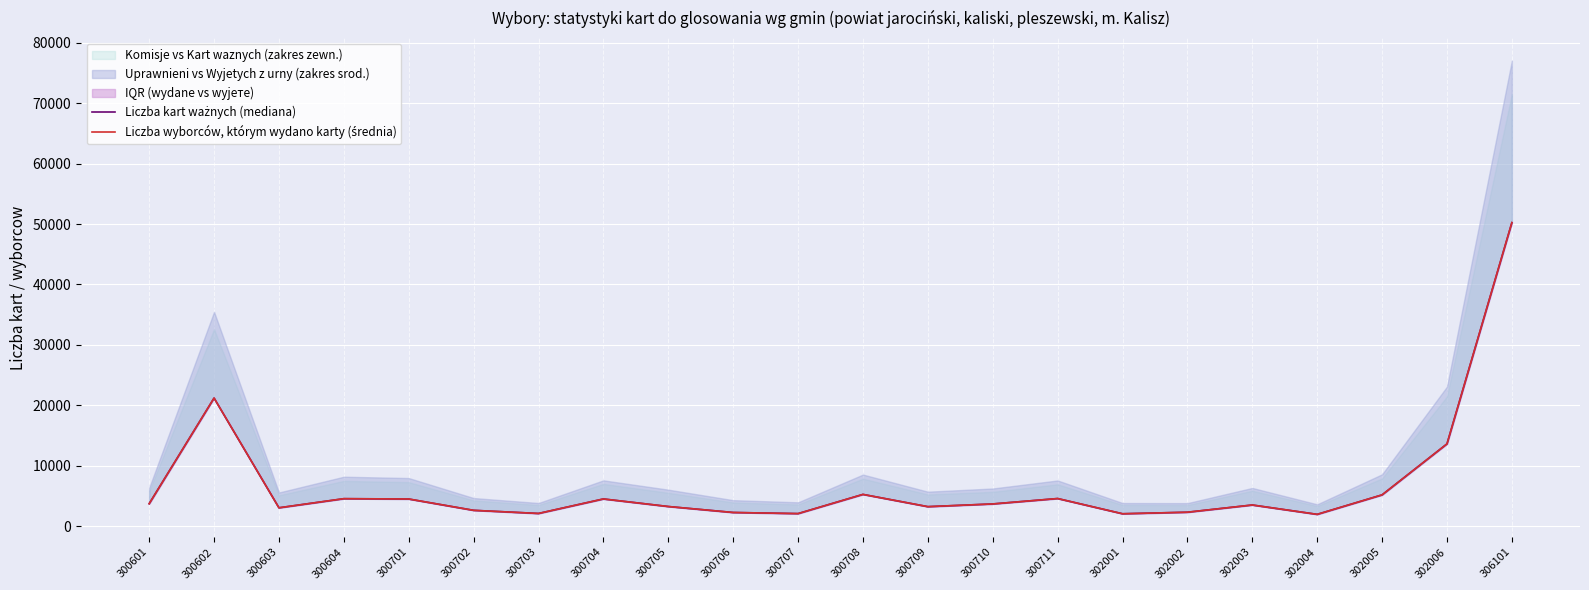

Reading right to left, extract all data points from this chart.

Liczba kart ważnych (mediana): 306101=50222	302006=13599	302005=5161	302004=1936	302003=3486	302002=2290	302001=2035	300711=4555	300710=3659	300709=3210	300708=5239	300707=2061	300706=2246	300705=3234	300704=4487	300703=2084	300702=2603	300701=4477	300604=4530	300603=3023	300602=21182	300601=3697
Liczba wyborców, którym wydano karty (średnia): 306101=50238	302006=13602	302005=5162	302004=1936	302003=3486	302002=2290	302001=2034	300711=4556	300710=3659	300709=3211	300708=5239	300707=2061	300706=2246	300705=3234	300704=4487	300703=2084	300702=2603	300701=4480	300604=4534	300603=3023	300602=21191	300601=3698